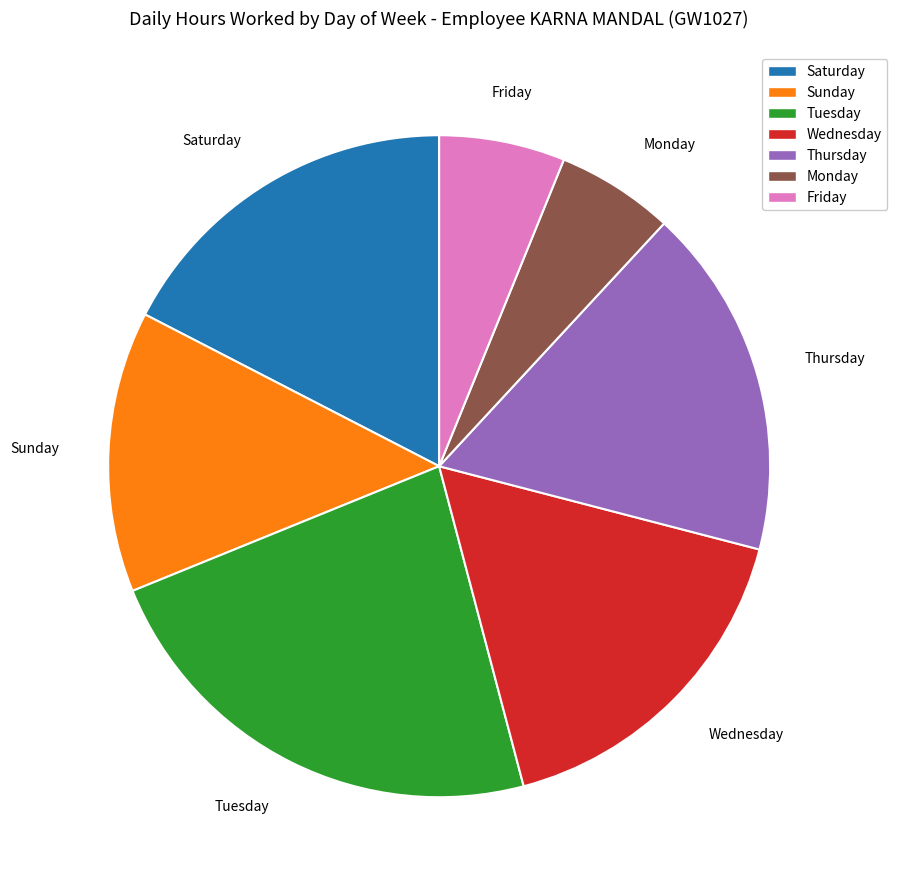

Does any single category account for the majority?

No